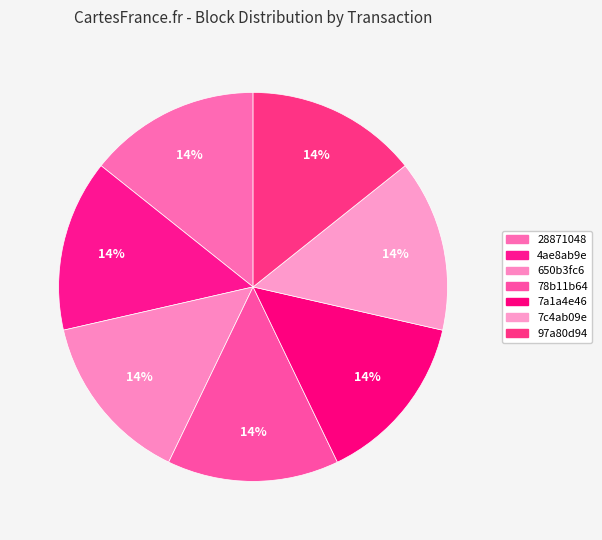

How many slices are in this pie chart?

7